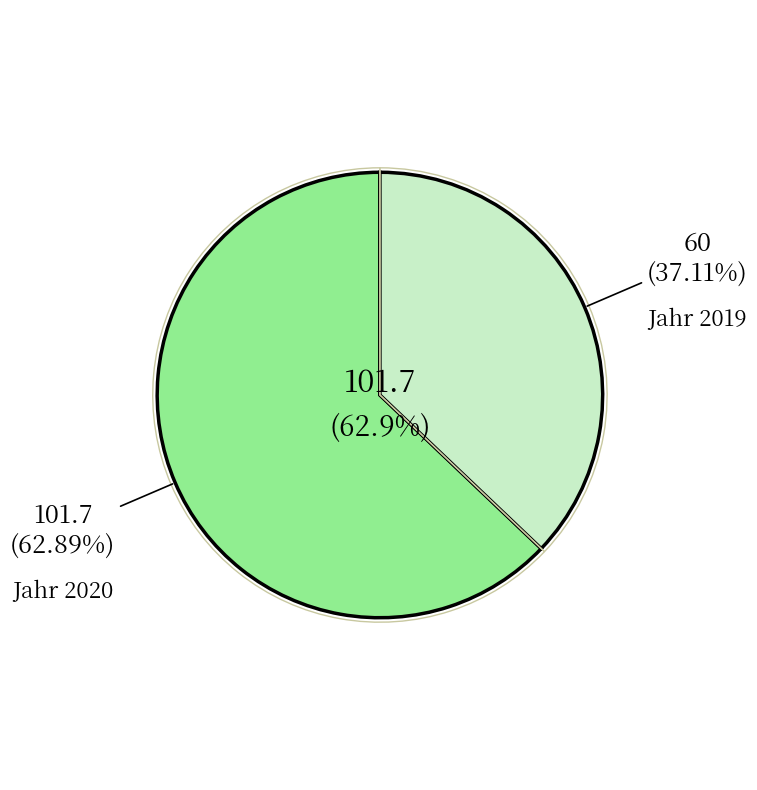

To the nearest percent, what is the difference between the largest and smallest slice percentages?

26%